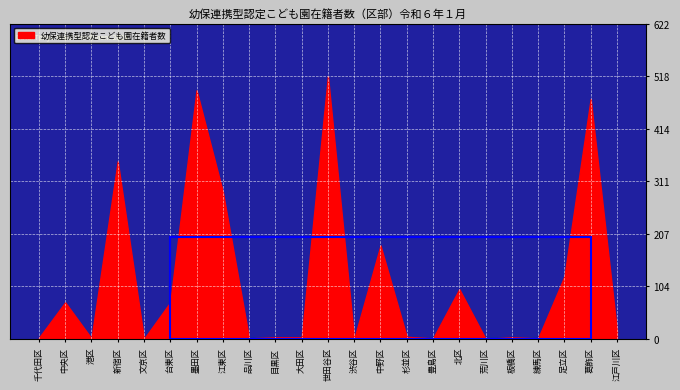

Reading left to right, what are all the values shown in this chart?

2	72	1	350	0	72	490	290	1	3	3	518	0	184	4	1	98	0	3	1	123	473	16